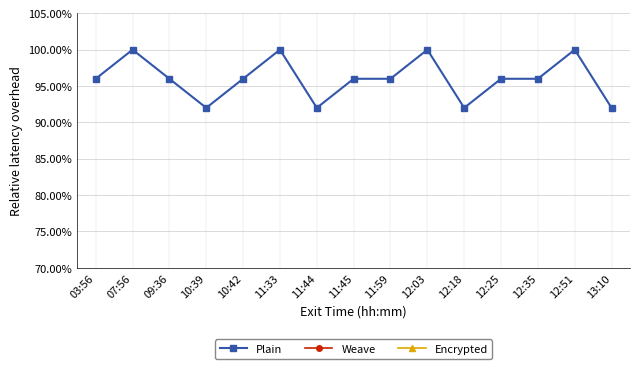

What are all the series names shown in the legend?

Plain, Weave, Encrypted